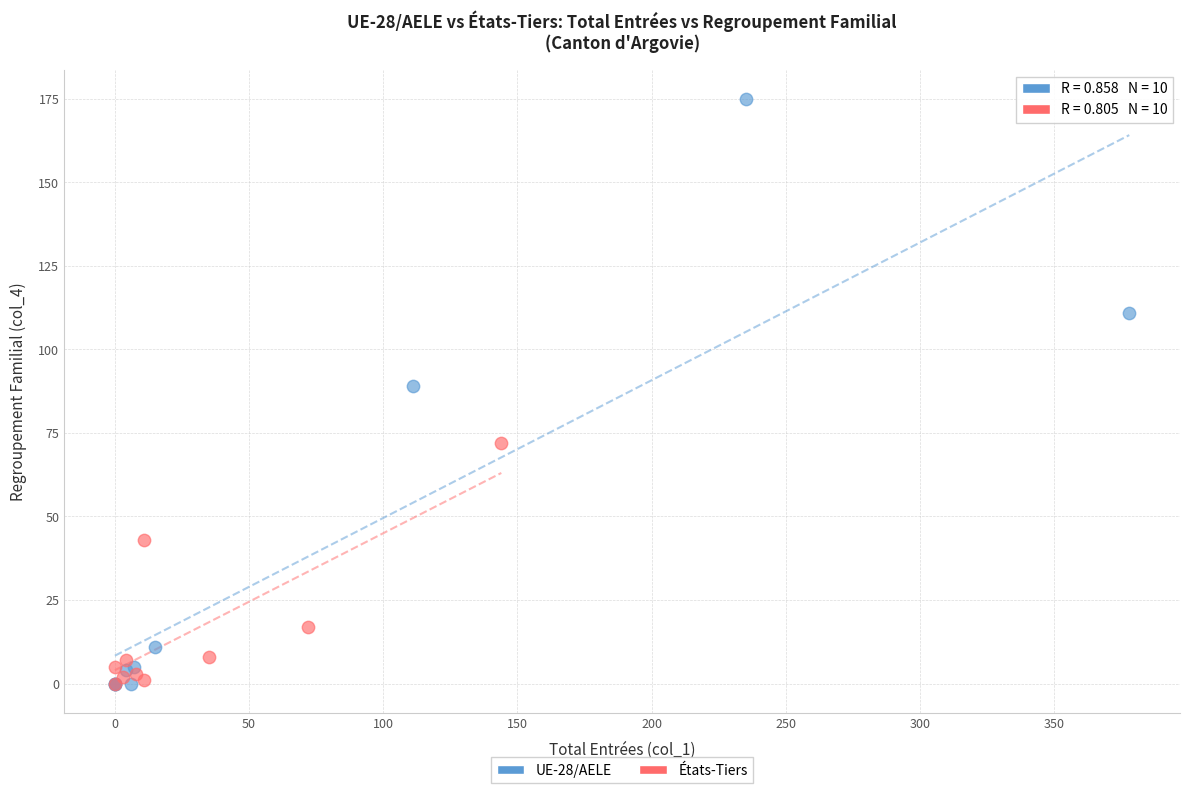

Which series contains the highest Y value?

UE-28/AELE